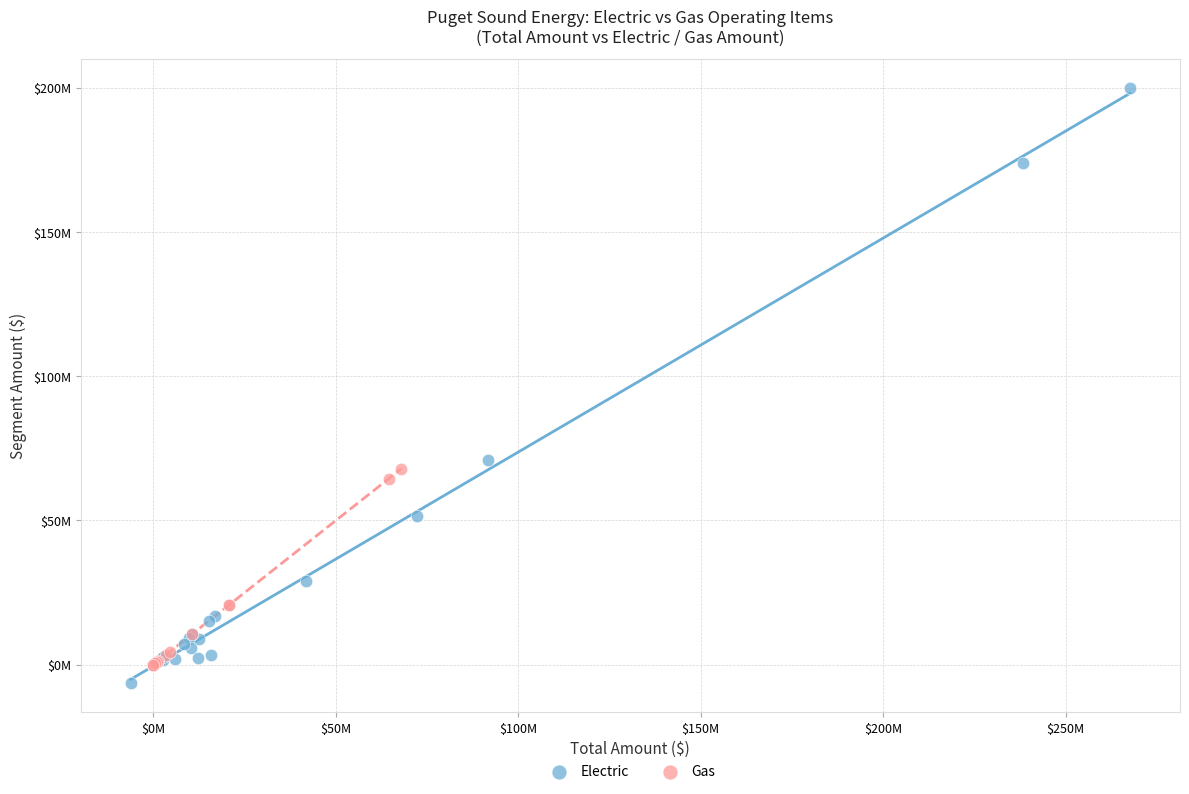

What are all the series names shown in the legend?

Electric, Gas